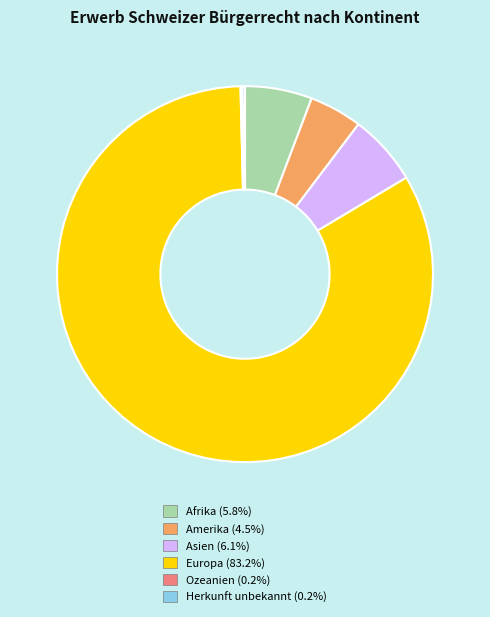

Is there any slice that represents more than half of the pie?

Yes